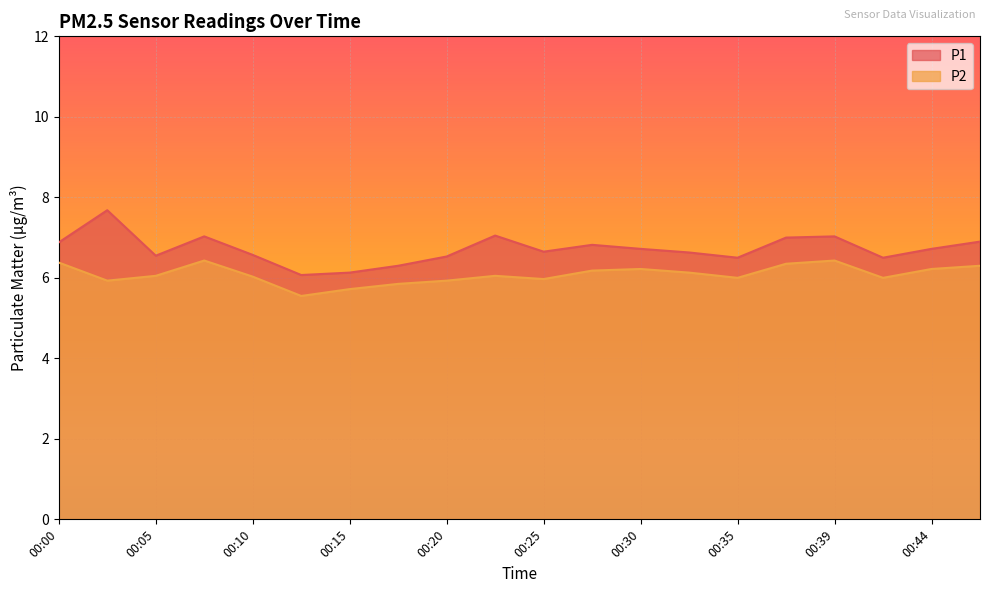

Where is the first local minimum for P1?

00:05